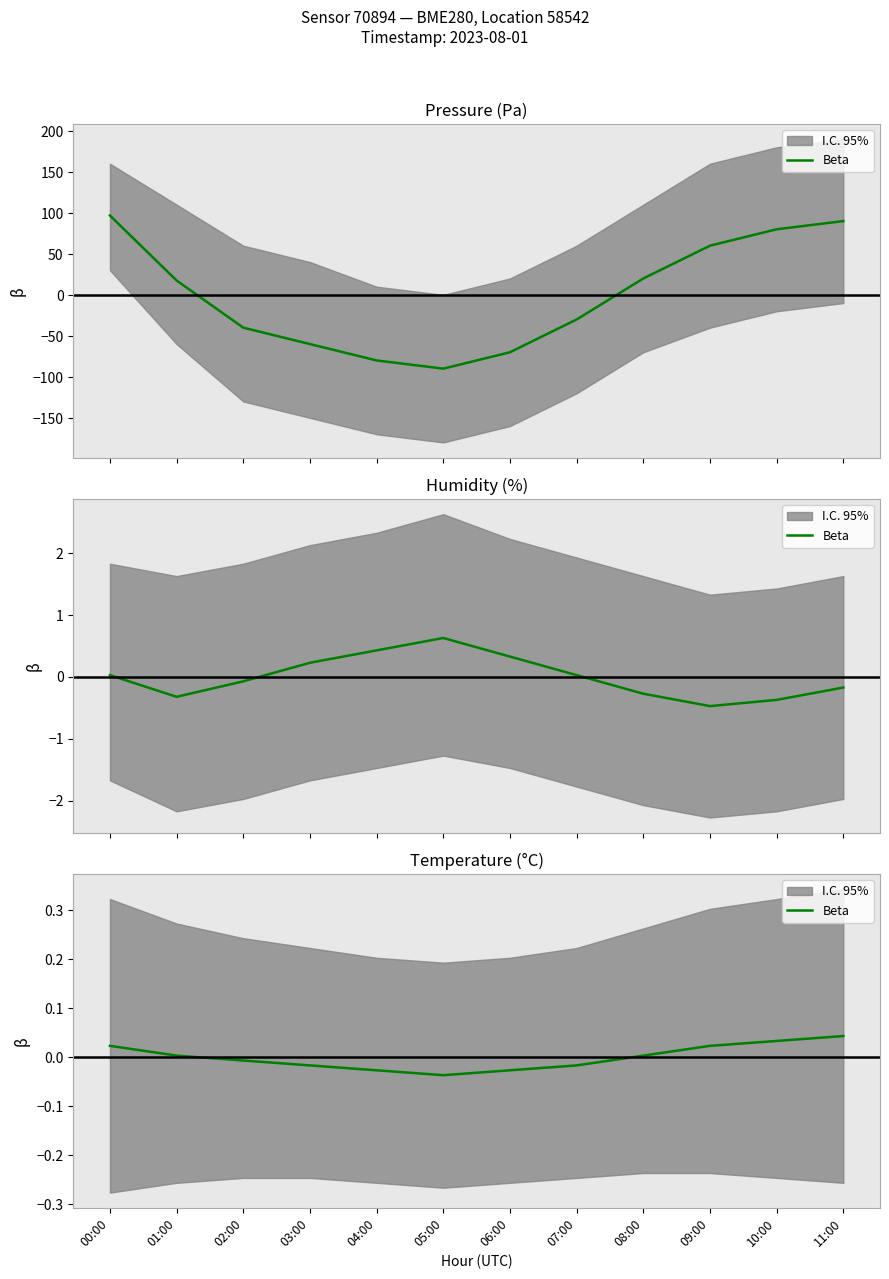

Where does the data first go above 0?

00:00